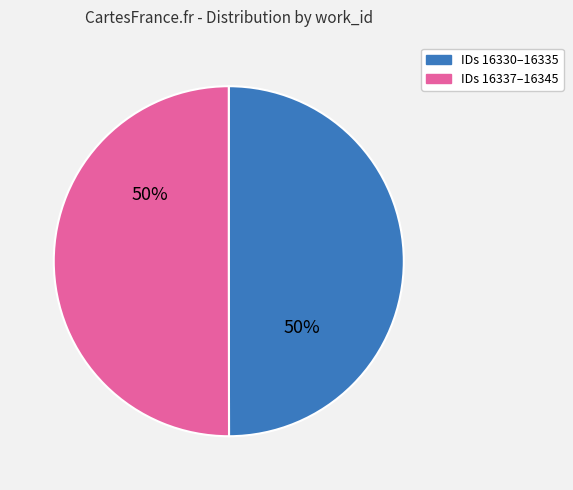

To the nearest percent, what is the average slice percentage?

50%